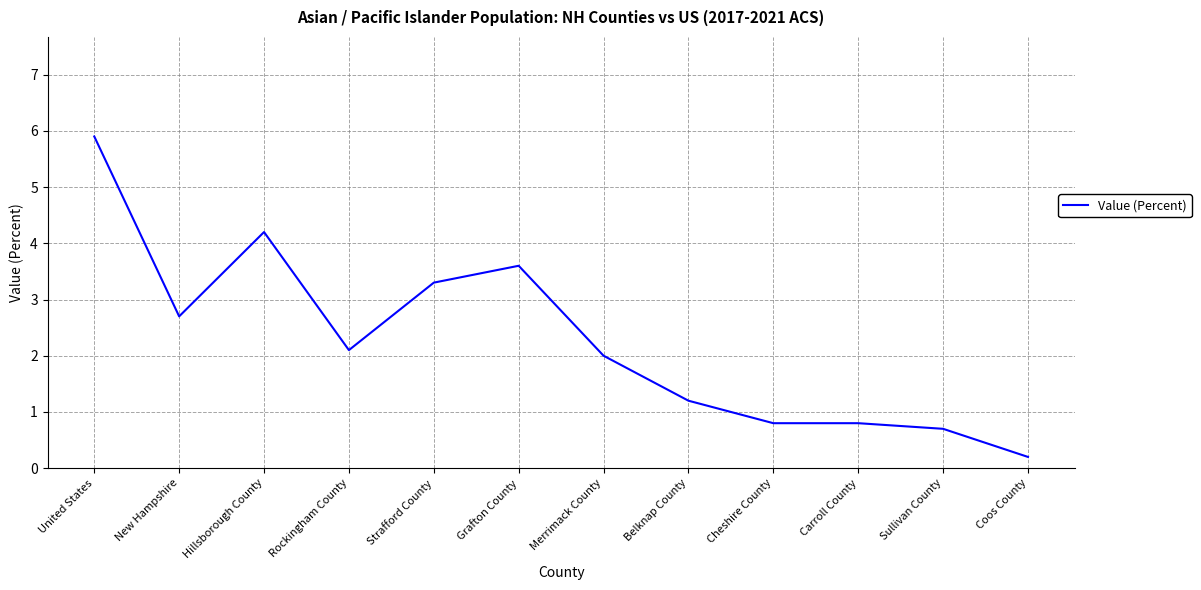

What position from the right is Coos County?

1